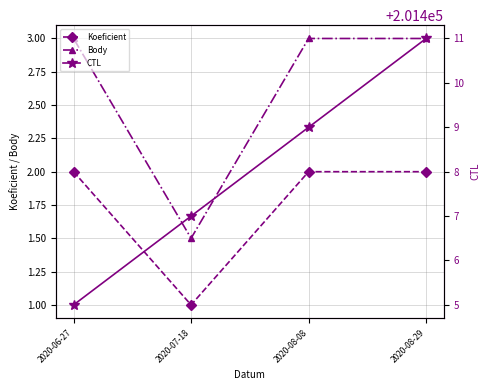

Which label corresponds to the largest value in the chart?

2020-08-29